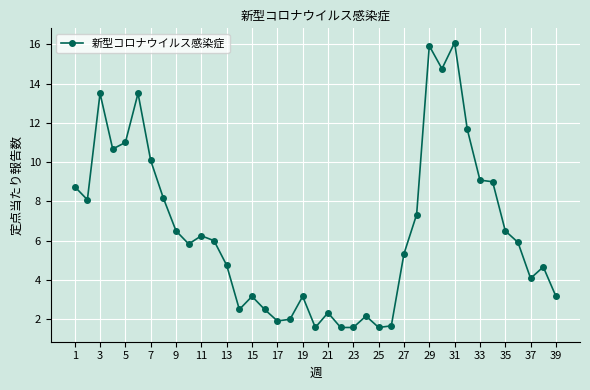

What is the value of the 39th point from the left?

3.2